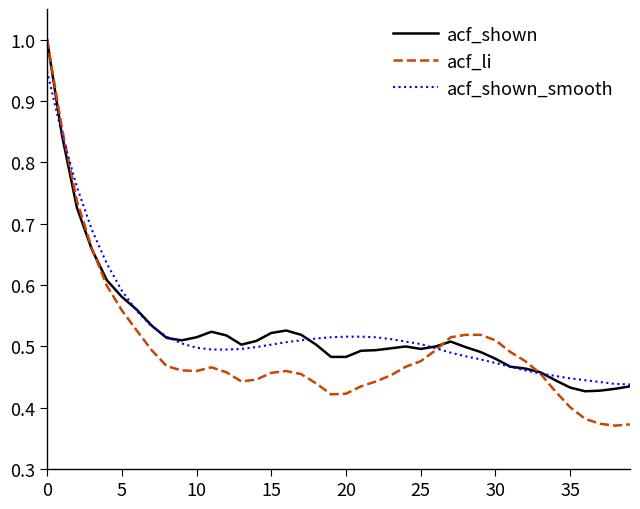

Which series has the largest range (max minus min)?

acf_li